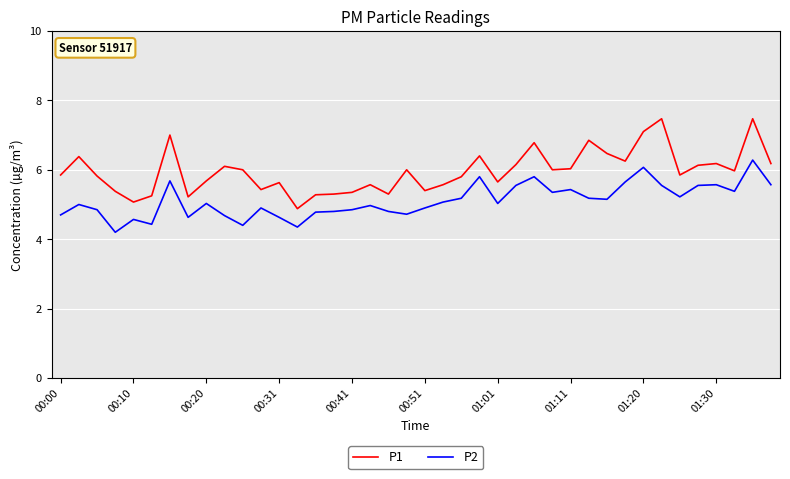

What is the lowest value of the P2 series?

4.2